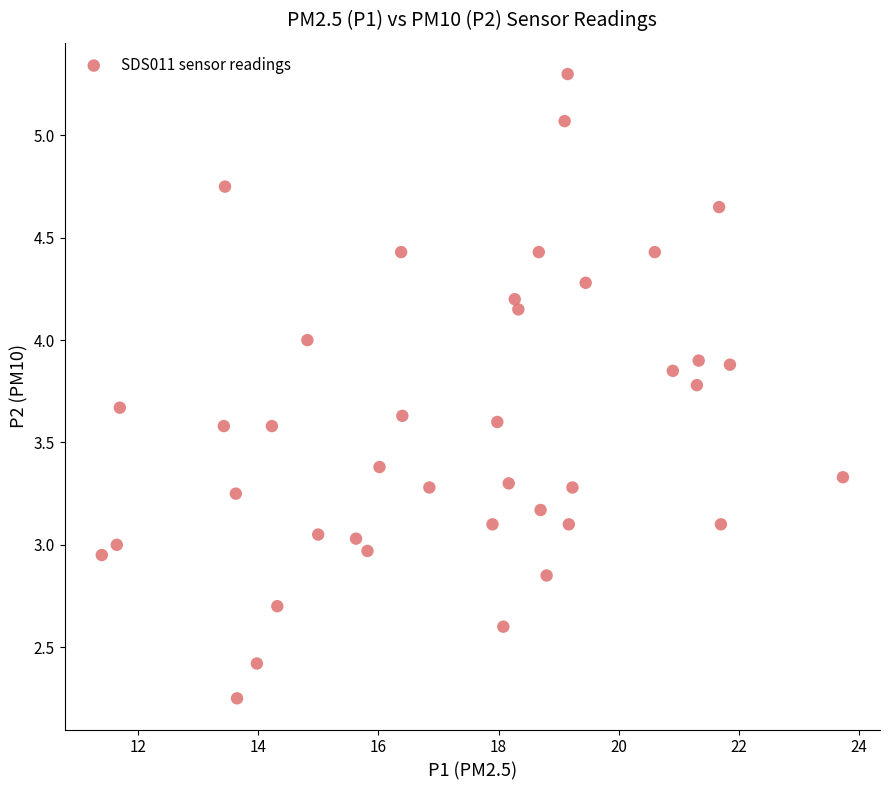

What is the range of X values (max minus min)?

12.3